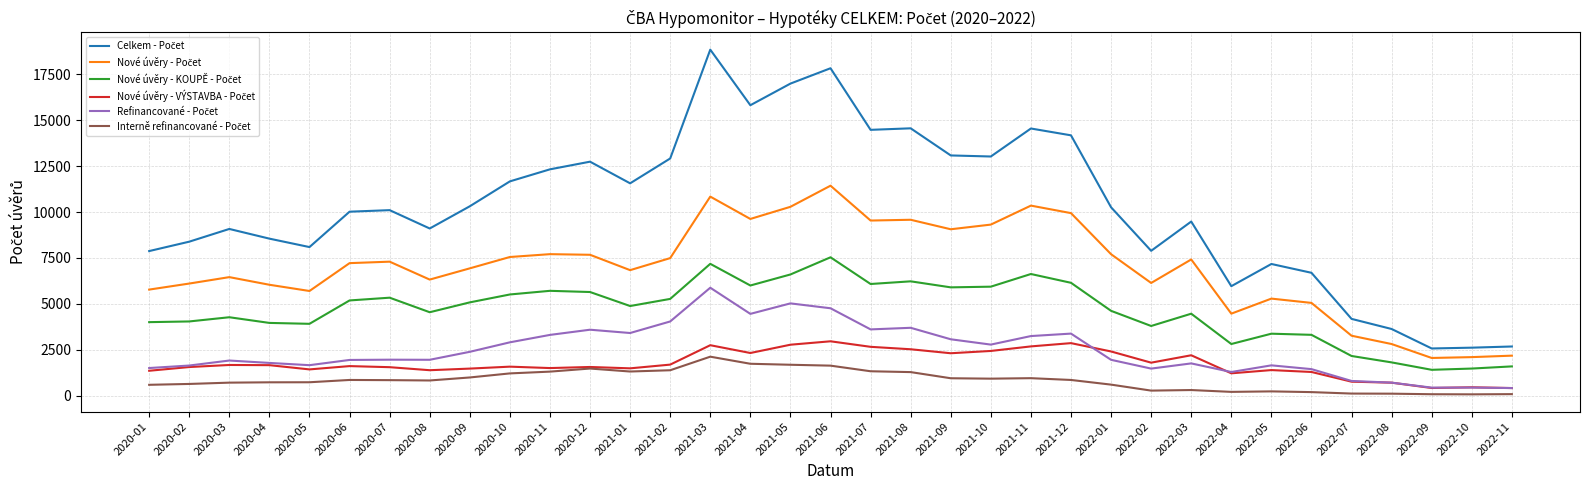

What is the maximum value shown in the chart?

18847